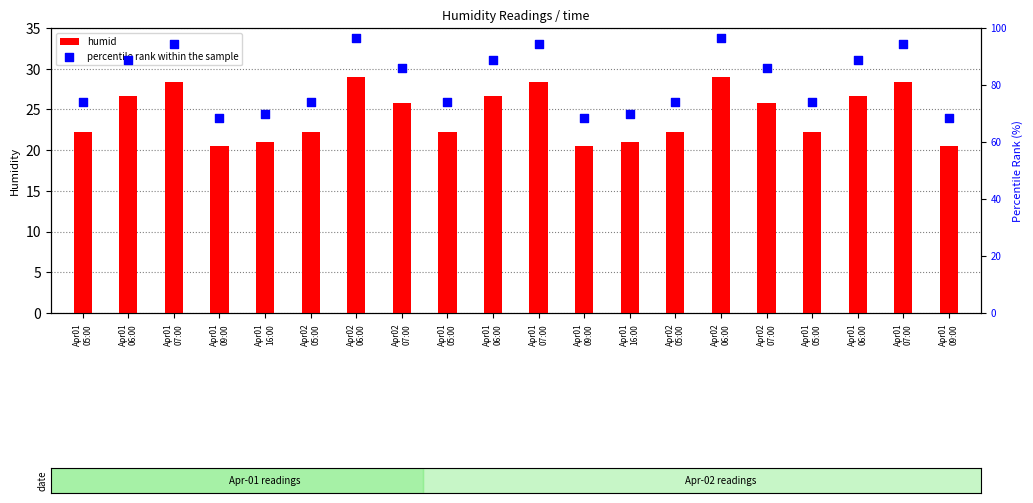

What are all the series names shown in the legend?

humid, percentile rank within the sample